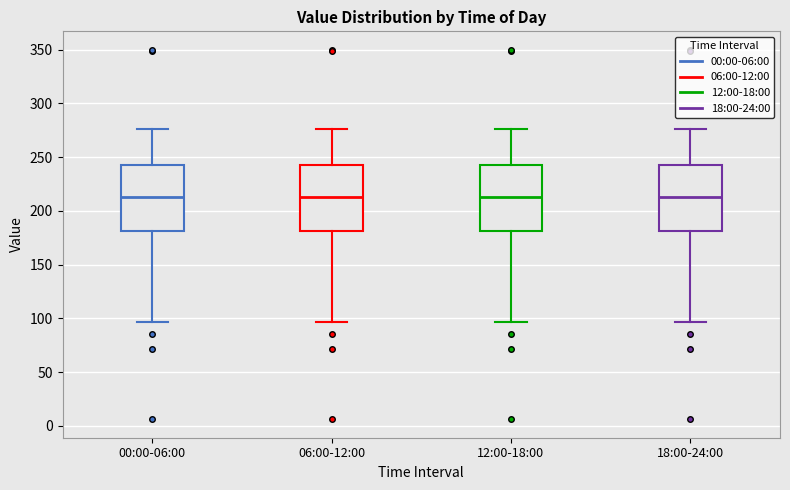

Reading left to right, read every box against the y-axis: the position of its median line, the range the box covers, and the ends of its whiskers. The values are not printed on the chart, so give them approximately, as read against the axis.

00:00-06:00: median 210, box 180 to 245, whiskers 95 to 275
06:00-12:00: median 210, box 180 to 245, whiskers 95 to 275
12:00-18:00: median 210, box 180 to 245, whiskers 95 to 275
18:00-24:00: median 210, box 180 to 245, whiskers 95 to 275